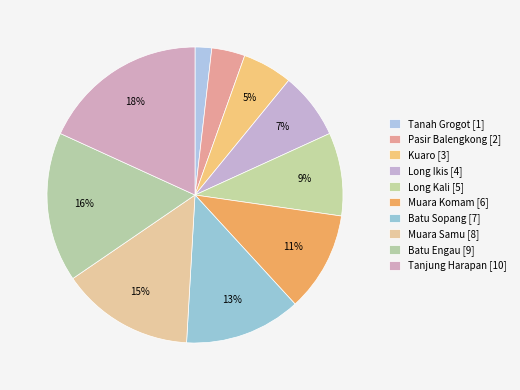

How many slices are in this pie chart?

10